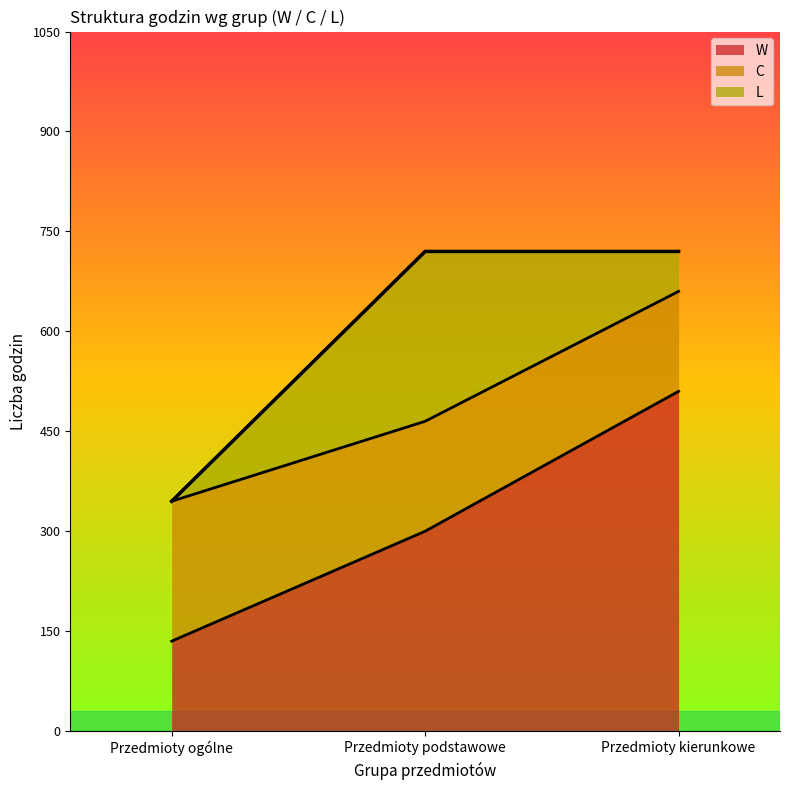

What is the total value across all series at Przedmioty kierunkowe?

720